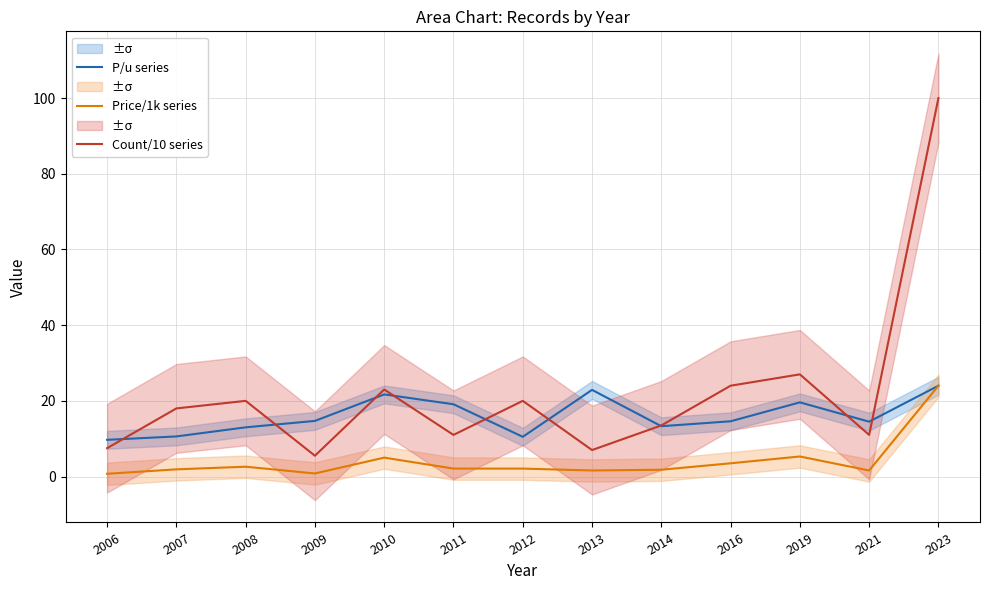

Where is the first local minimum for Count/10 series?

2009